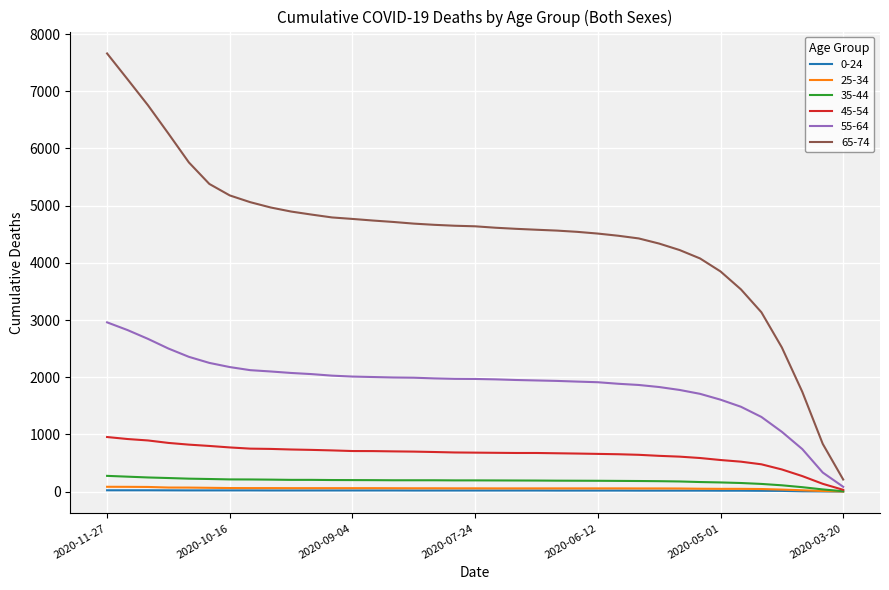

What is the greatest value displayed?

7661